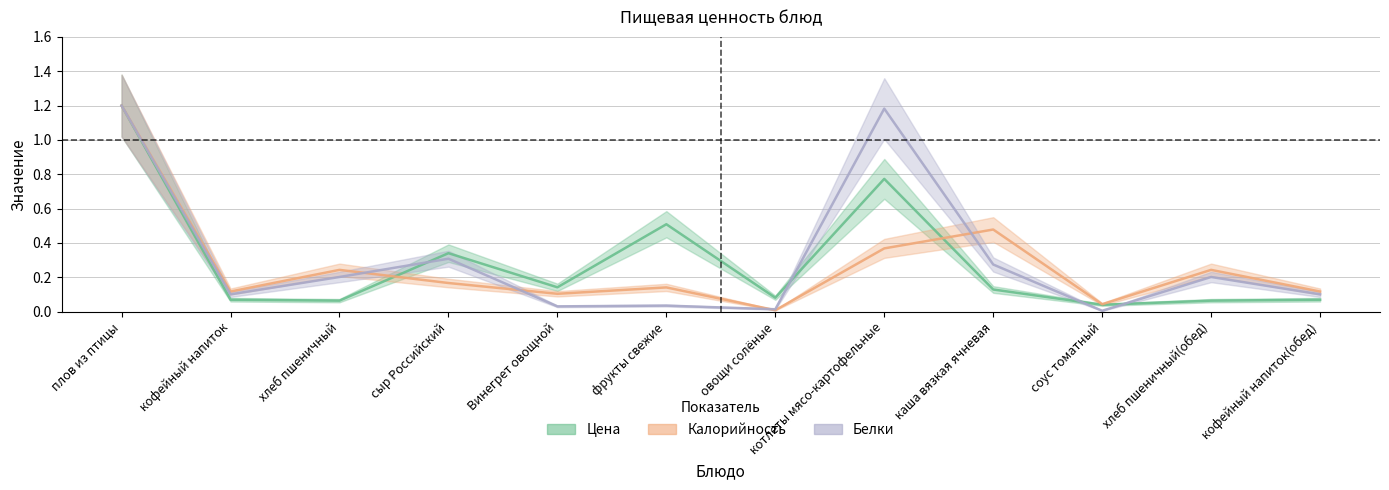

What is the sum of the Цена values at соус томатный and овощи солёные?

0.1